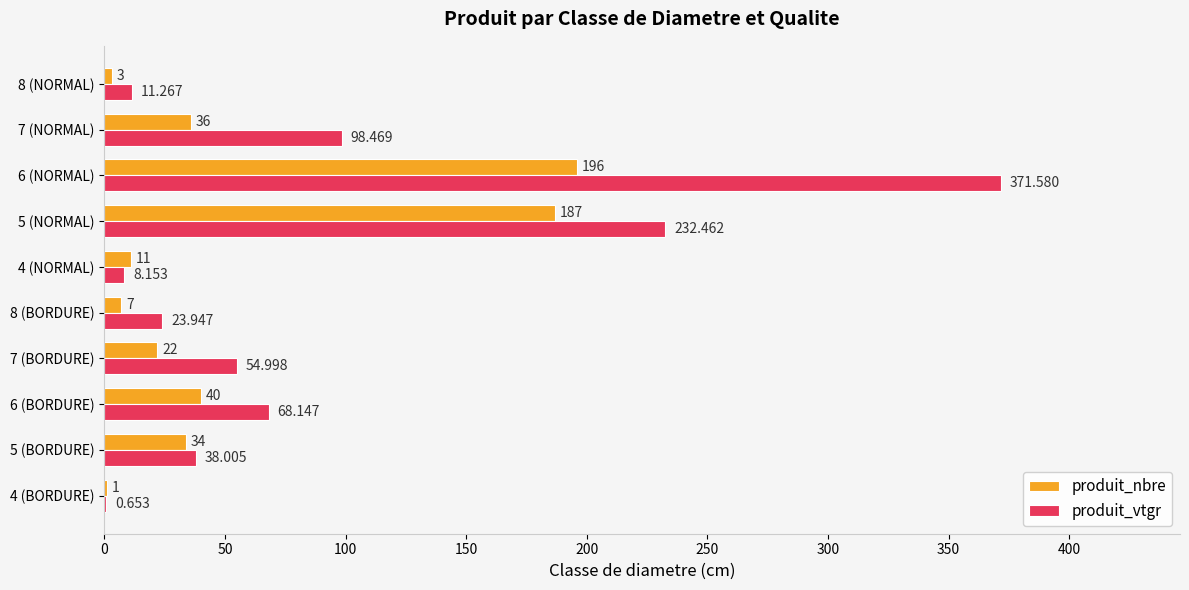

Between 5 (BORDURE) and 6 (BORDURE), which series saw the biggest shift?

produit_vtgr